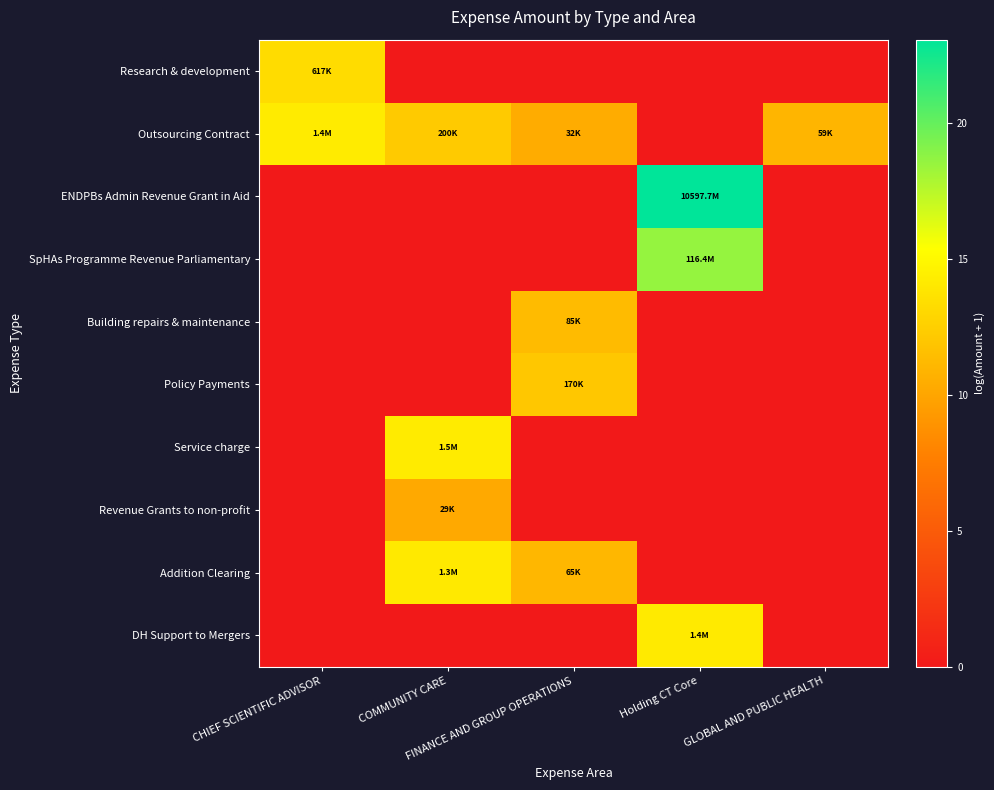

Reading left to right, list all the values displayed in this chart.

Research & development: CHIEF SCIENTIFIC ADVISOR=13.3	COMMUNITY CARE=0.0	FINANCE AND GROUP OPERATIONS=0.0	Holding CT Core=0.0	GLOBAL AND PUBLIC HEALTH=0.0
Outsourcing Contract: CHIEF SCIENTIFIC ADVISOR=14.2	COMMUNITY CARE=12.2	FINANCE AND GROUP OPERATIONS=10.4	Holding CT Core=0.0	GLOBAL AND PUBLIC HEALTH=11.0
ENDPBs Admin Revenue Grant in Aid: CHIEF SCIENTIFIC ADVISOR=0.0	COMMUNITY CARE=0.0	FINANCE AND GROUP OPERATIONS=0.0	Holding CT Core=23.1	GLOBAL AND PUBLIC HEALTH=0.0
SpHAs Programme Revenue Parliamentary: CHIEF SCIENTIFIC ADVISOR=0.0	COMMUNITY CARE=0.0	FINANCE AND GROUP OPERATIONS=0.0	Holding CT Core=18.6	GLOBAL AND PUBLIC HEALTH=0.0
Building repairs & maintenance: CHIEF SCIENTIFIC ADVISOR=0.0	COMMUNITY CARE=0.0	FINANCE AND GROUP OPERATIONS=11.4	Holding CT Core=0.0	GLOBAL AND PUBLIC HEALTH=0.0
Policy Payments: CHIEF SCIENTIFIC ADVISOR=0.0	COMMUNITY CARE=0.0	FINANCE AND GROUP OPERATIONS=12.0	Holding CT Core=0.0	GLOBAL AND PUBLIC HEALTH=0.0
Service charge: CHIEF SCIENTIFIC ADVISOR=0.0	COMMUNITY CARE=14.2	FINANCE AND GROUP OPERATIONS=0.0	Holding CT Core=0.0	GLOBAL AND PUBLIC HEALTH=0.0
Revenue Grants to non-profit: CHIEF SCIENTIFIC ADVISOR=0.0	COMMUNITY CARE=10.3	FINANCE AND GROUP OPERATIONS=0.0	Holding CT Core=0.0	GLOBAL AND PUBLIC HEALTH=0.0
Addition Clearing: CHIEF SCIENTIFIC ADVISOR=0.0	COMMUNITY CARE=14.1	FINANCE AND GROUP OPERATIONS=11.1	Holding CT Core=0.0	GLOBAL AND PUBLIC HEALTH=0.0
DH Support to Mergers: CHIEF SCIENTIFIC ADVISOR=0.0	COMMUNITY CARE=0.0	FINANCE AND GROUP OPERATIONS=0.0	Holding CT Core=14.1	GLOBAL AND PUBLIC HEALTH=0.0